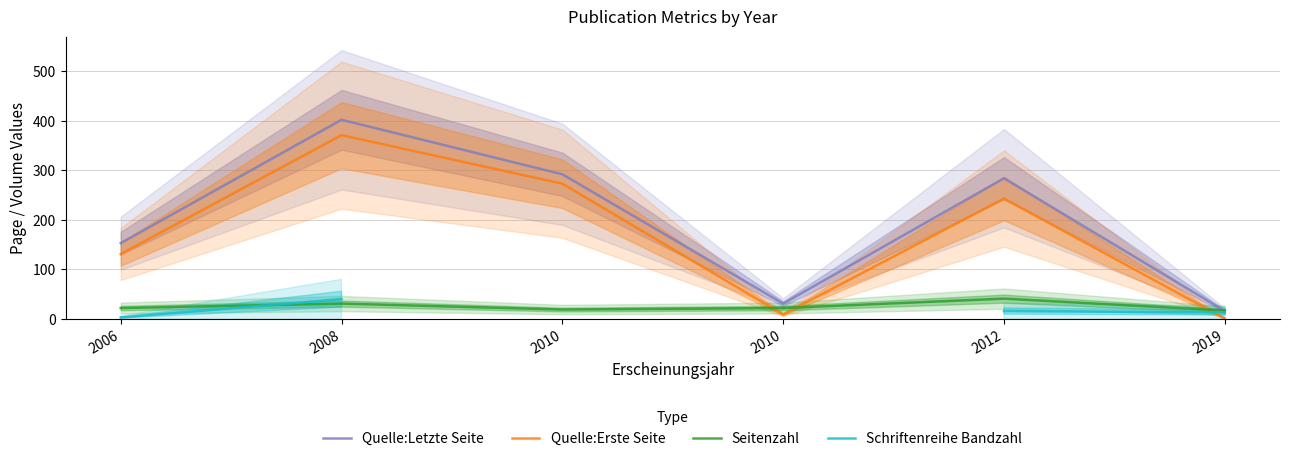

Read the Seitenzahl value at 2008.

31